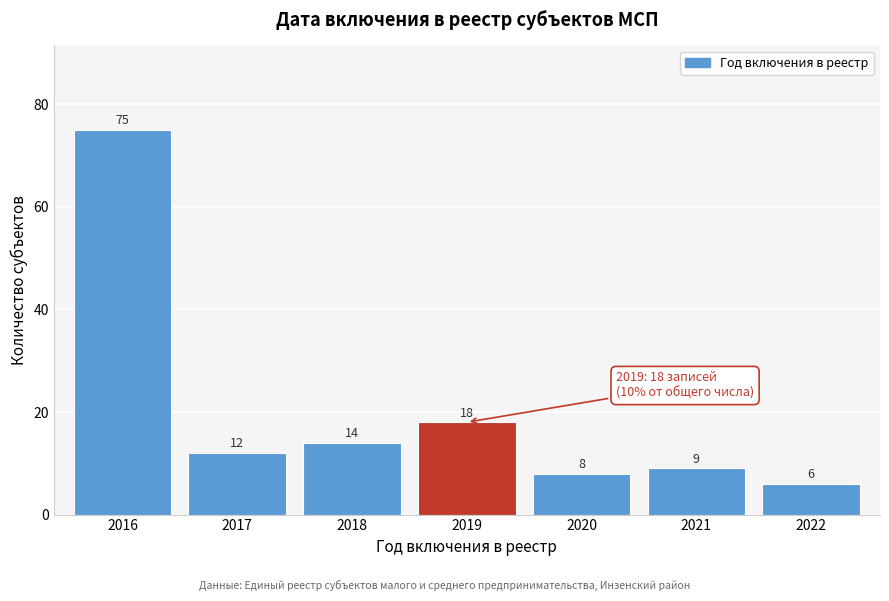

Reading left to right, list all the values displayed in this chart.

75	12	14	18	8	9	6